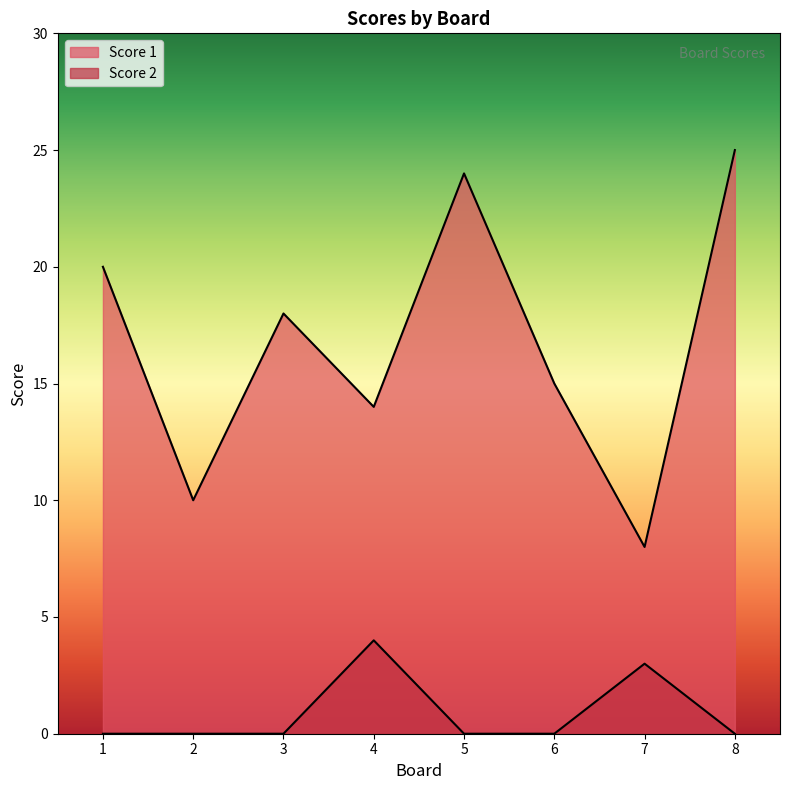

List the series in order of their overall mean, lowest first.

Score 2, Score 1